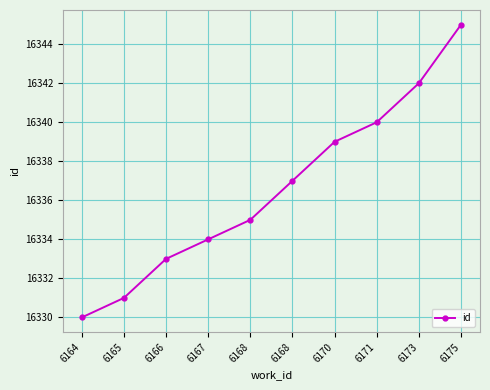

How many lines are shown in the chart?

1